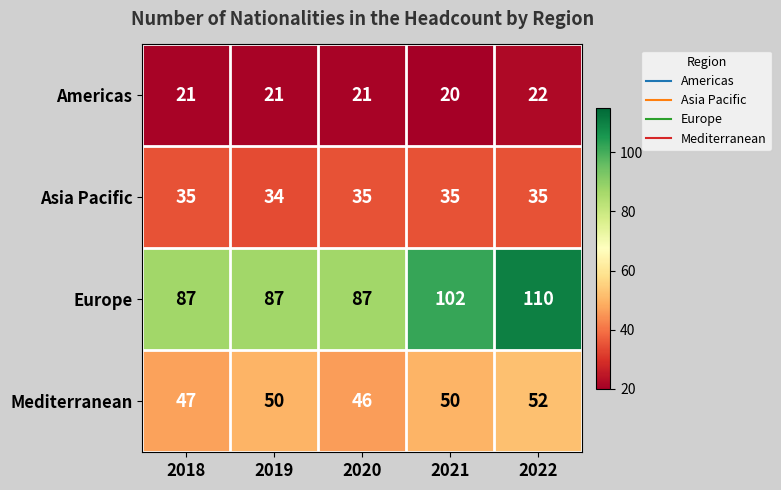

Count the number of categories in the chart.

5